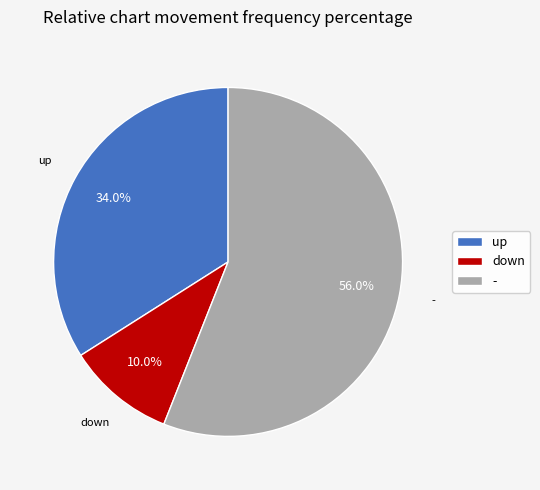

Approximately how many times larger is the value at up compared to down?

3.4